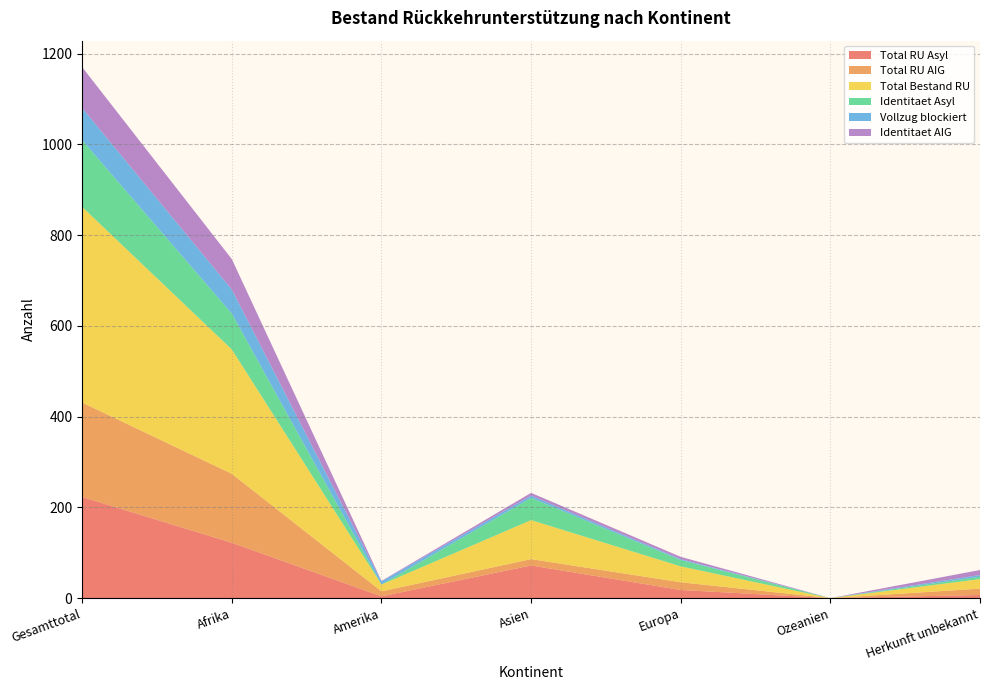

Reading left to right, transcribe all the data shown in this chart.

Total RU Asyl: Gesamttotal=223	Afrika=122	Amerika=4	Asien=72	Europa=18	Ozeanien=0	Herkunft unbekannt=7
Total RU AIG: Gesamttotal=208	Afrika=152	Amerika=11	Asien=14	Europa=17	Ozeanien=0	Herkunft unbekannt=14
Total Bestand RU: Gesamttotal=431	Afrika=274	Amerika=15	Asien=86	Europa=35	Ozeanien=0	Herkunft unbekannt=21
Identitaet Asyl: Gesamttotal=147	Afrika=79	Amerika=0	Asien=49	Europa=14	Ozeanien=0	Herkunft unbekannt=5
Vollzug blockiert: Gesamttotal=71	Afrika=53	Amerika=7	Asien=5	Europa=2	Ozeanien=0	Herkunft unbekannt=4
Identitaet AIG: Gesamttotal=90	Afrika=67	Amerika=1	Asien=6	Europa=5	Ozeanien=0	Herkunft unbekannt=11